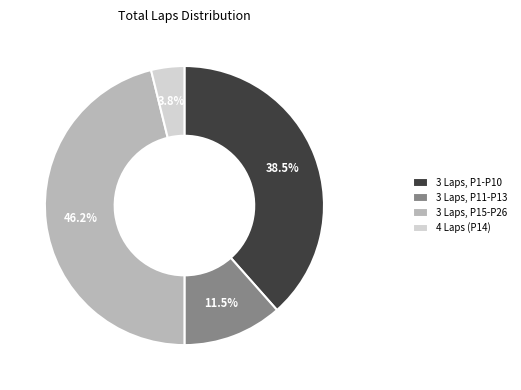

Rank the categories by value from highest to lowest.

3 Laps, P15-P26, 3 Laps, P1-P10, 3 Laps, P11-P13, 4 Laps (P14)